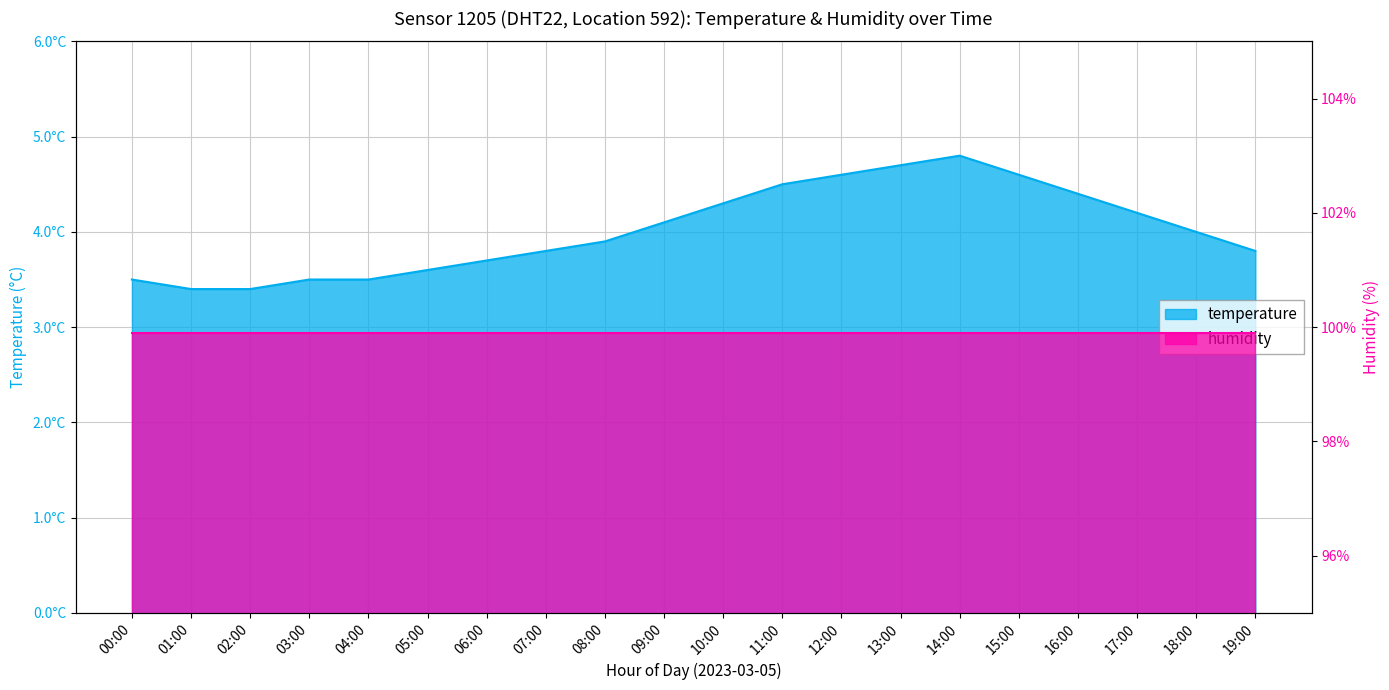

Rank the categories by value from lowest to highest.

01:00, 02:00, 00:00, 03:00, 04:00, 05:00, 06:00, 07:00, 19:00, 08:00, 18:00, 09:00, 17:00, 10:00, 16:00, 11:00, 12:00, 15:00, 13:00, 14:00